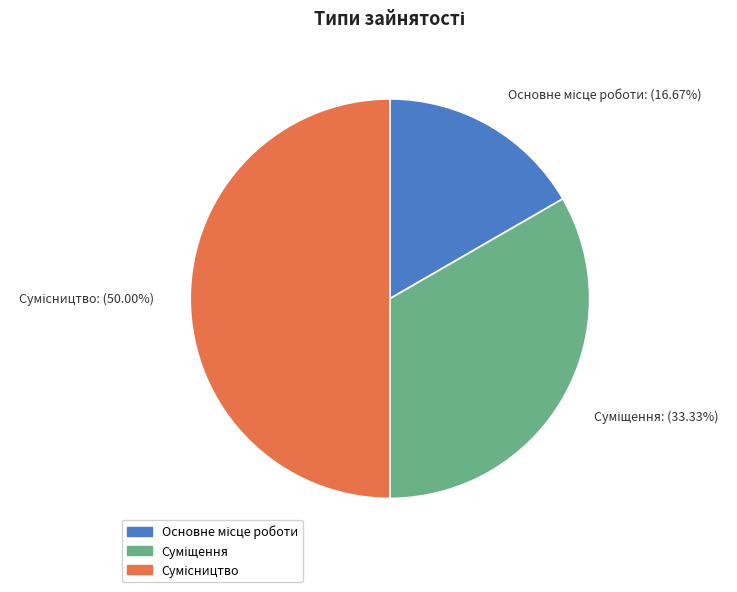

How many slices are in this pie chart?

3